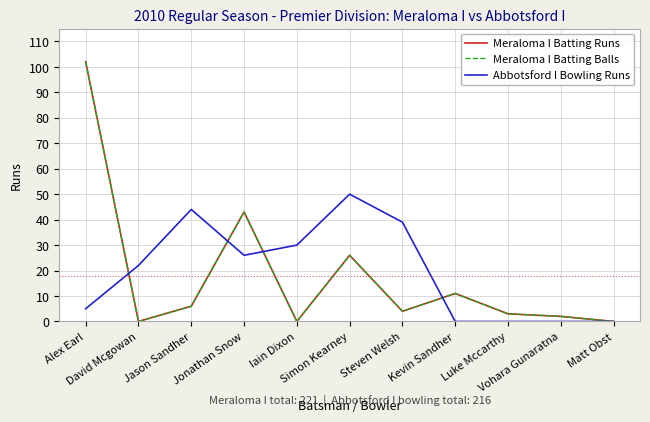

What is the difference between the maximum and minimum values in the Abbotsford I Bowling Runs series?

50